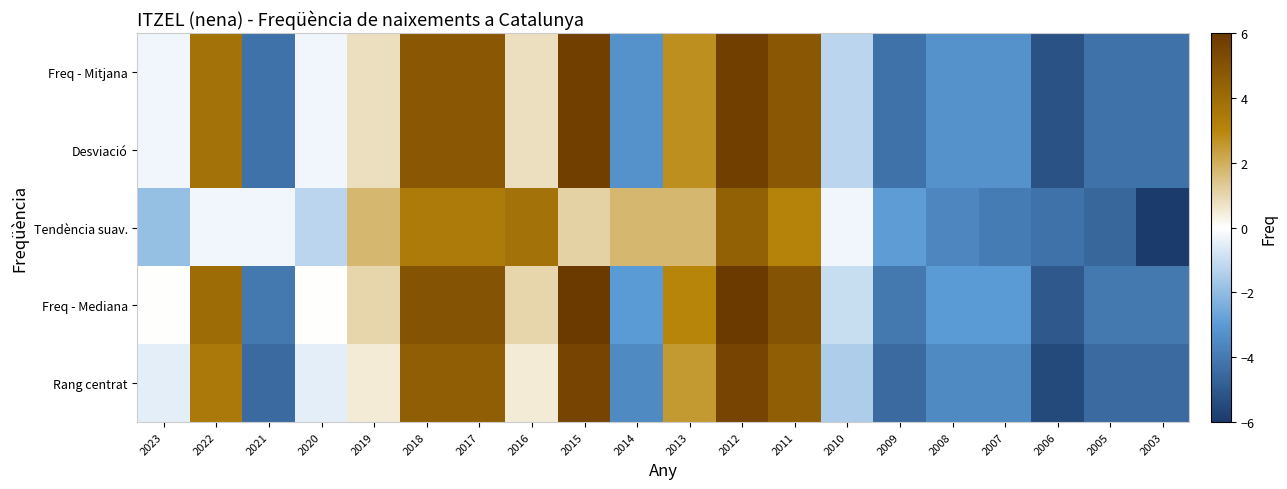

What is the maximum value shown in the chart?

6.0